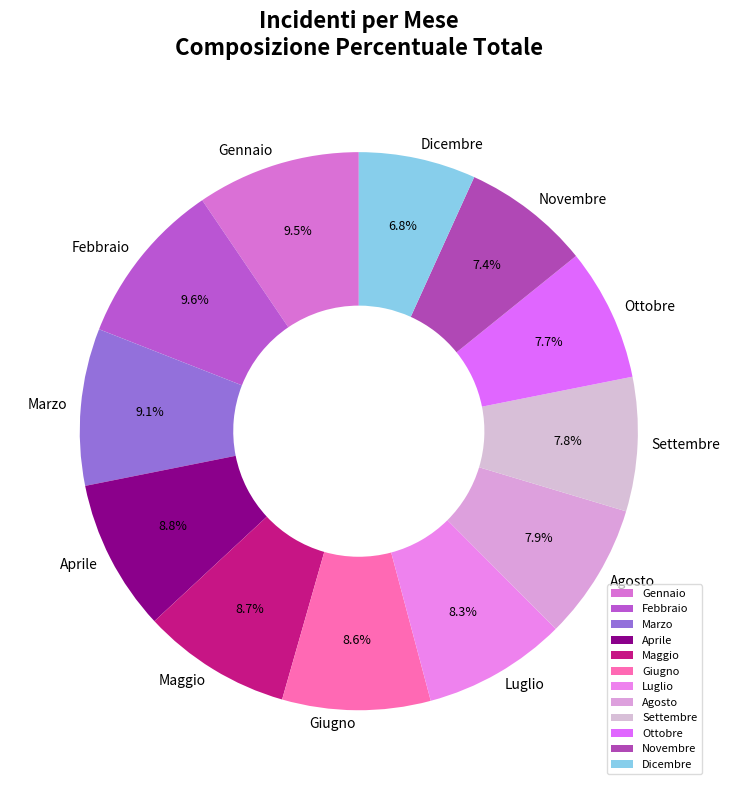

To the nearest percent, what is the combined percentage of Settembre and Luglio?

16%